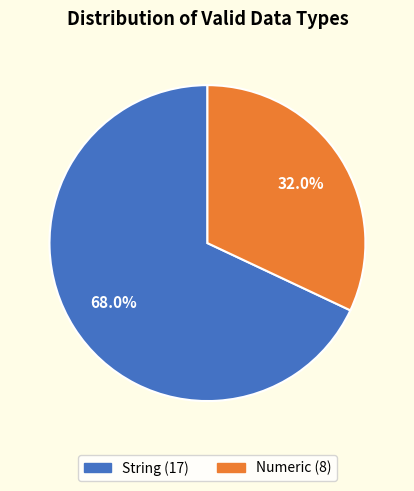

Count the number of slices in the pie.

2